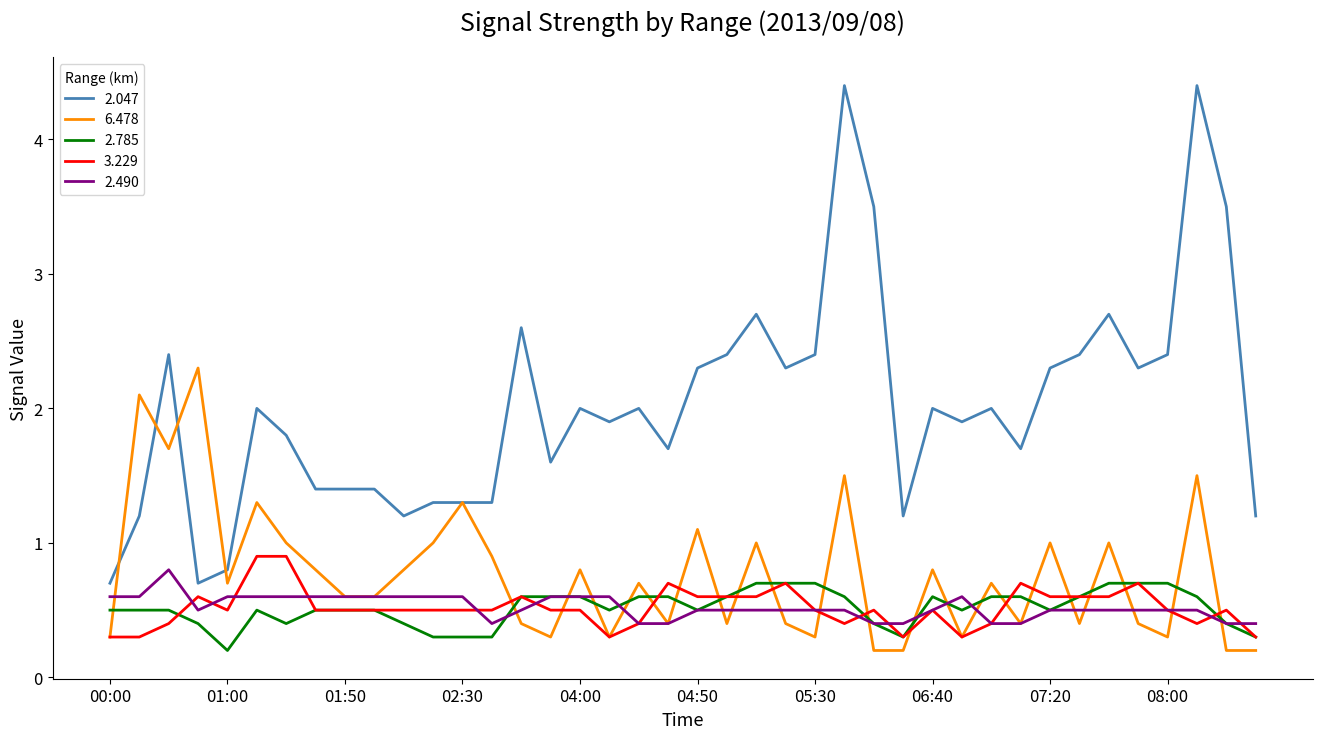

Which series has the largest range (max minus min)?

2.047